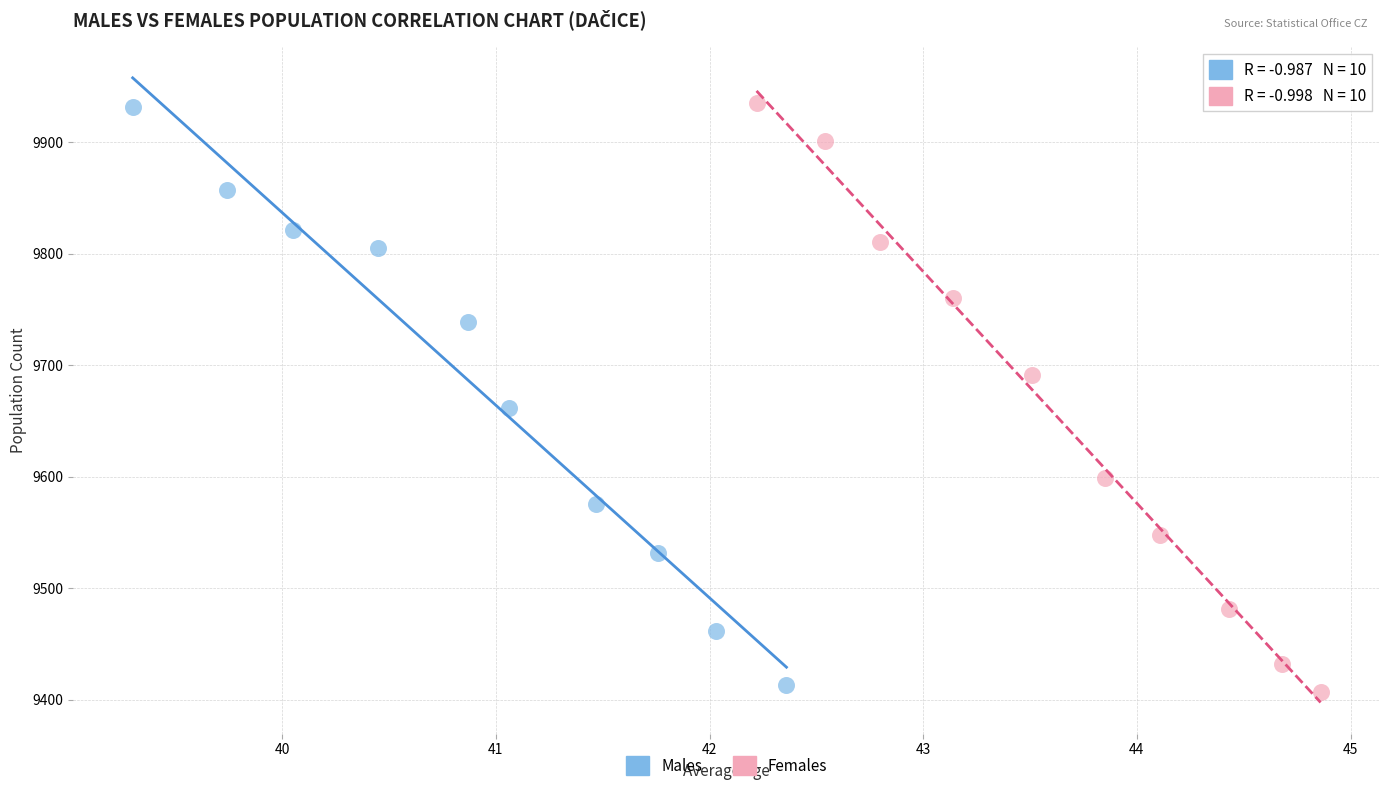

Which series has the largest Y range (max minus min)?

Females